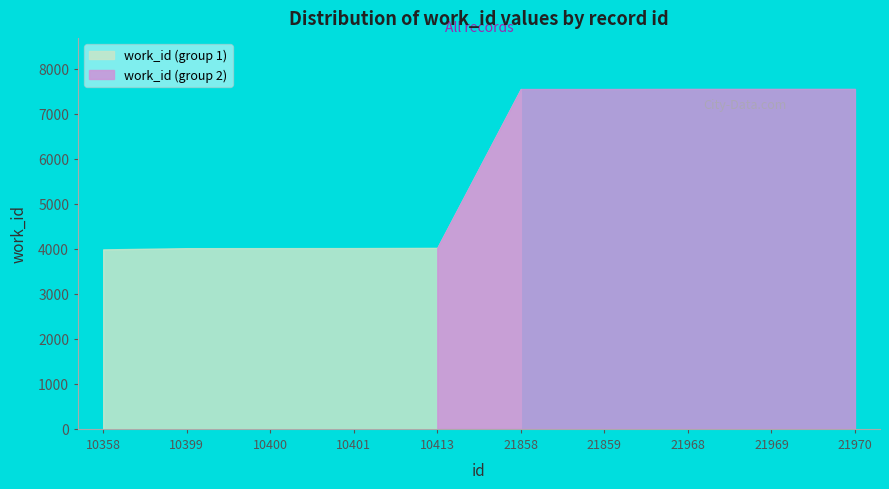

What is the maximum value for work_id (group 1)?

7550